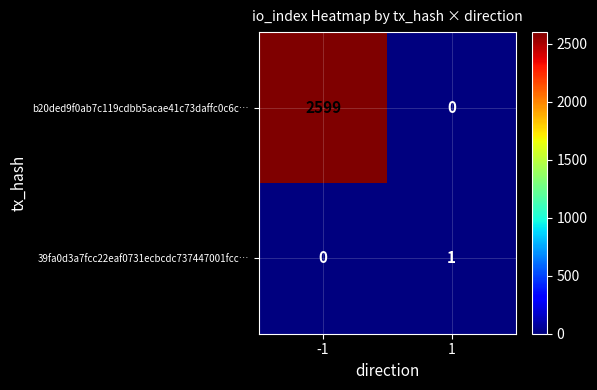

Which series has the widest spread of values?

b20ded9f0ab7c119cdbb5acae41c73daffc0c6c…